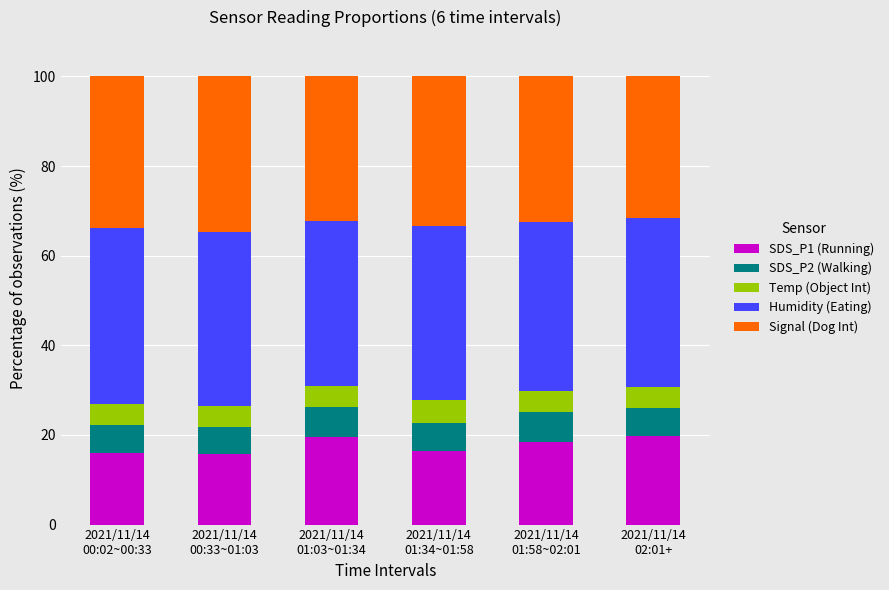

What is the average value of the SDS_P1 (Running) series?

17.7